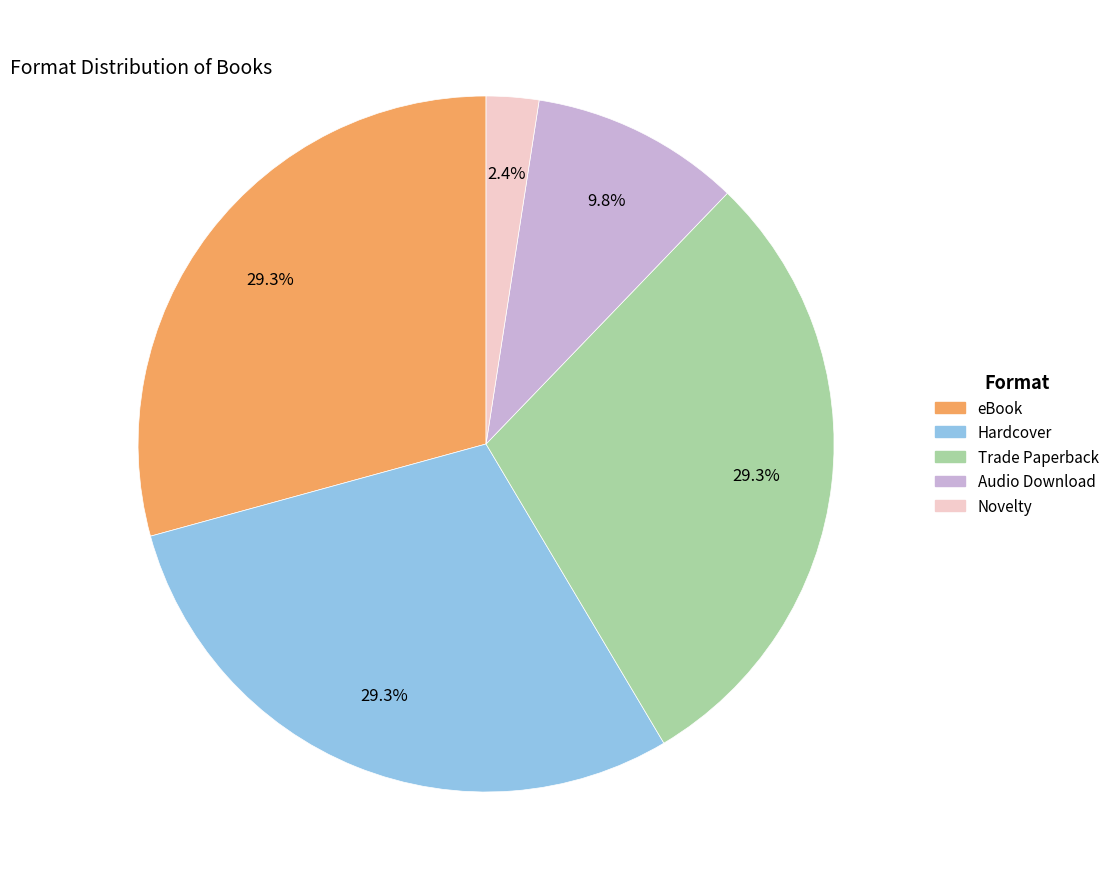

What is the smallest slice in the pie chart?

Novelty